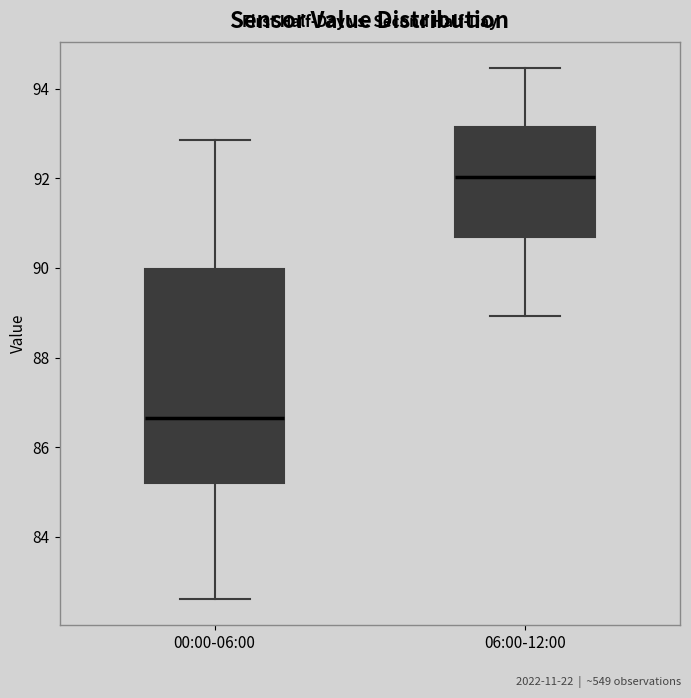

Where does the upper whisker of the box for 00:00-06:00 end on the y-axis? The values are not printed on the chart, so give them approximately, as read against the axis.

92.8